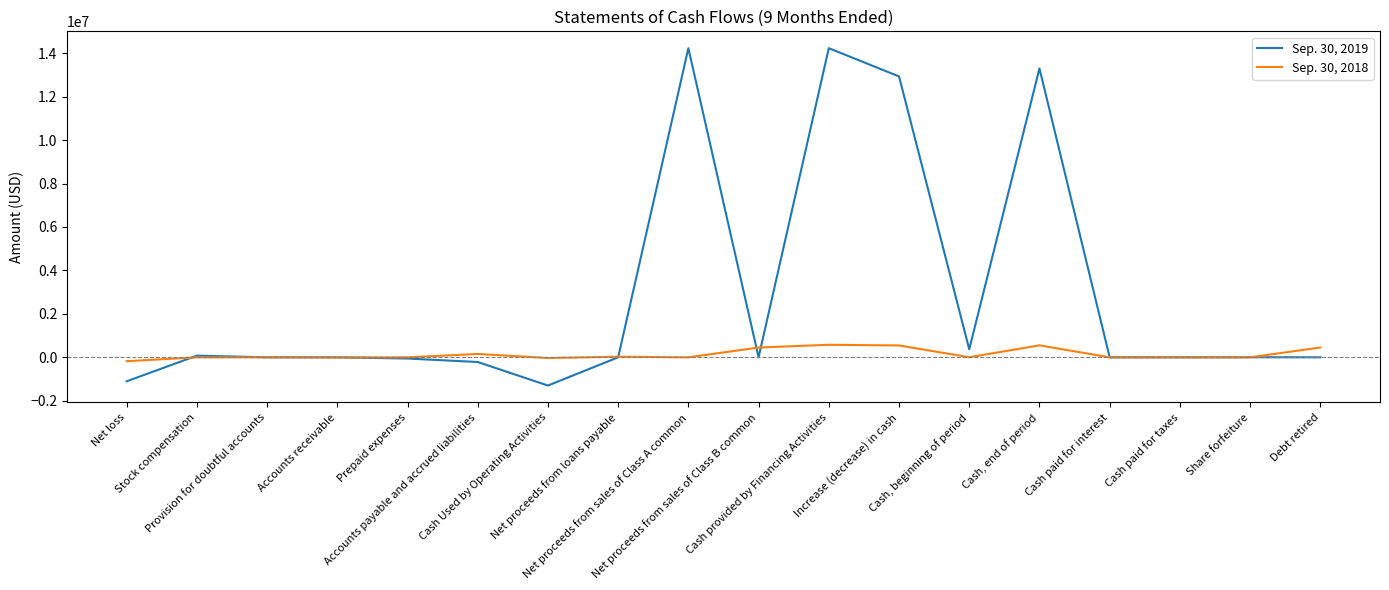

What is the total value across all series at Provision for doubtful accounts?

871